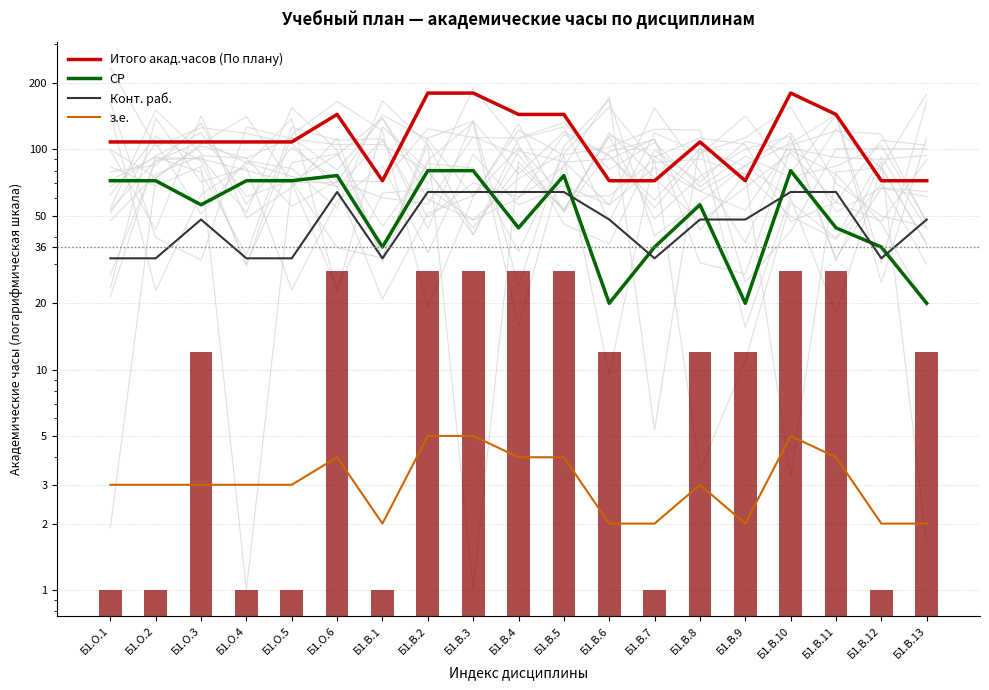

How many values in the СР series exceed 56?

9